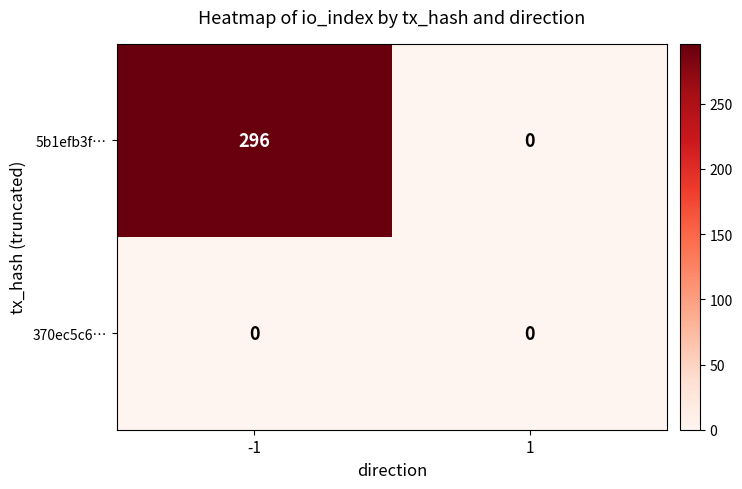

Which series has the largest total across all categories?

5b1efb3f…